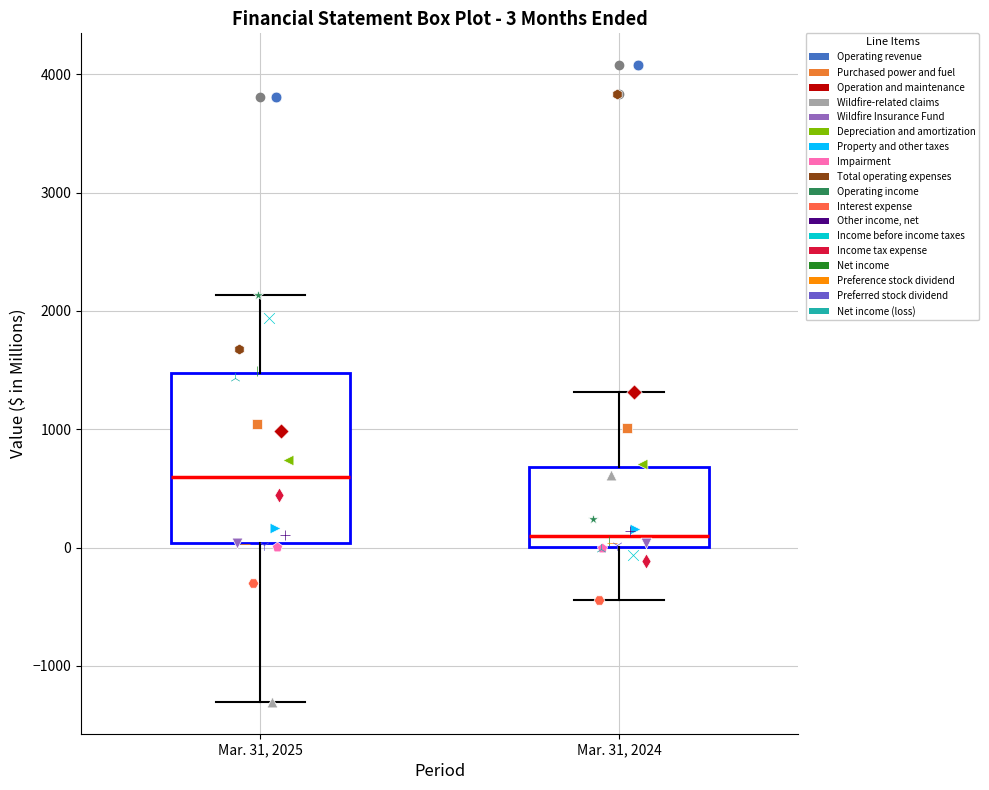

Which box is the tallest, from its lower edge to its upper edge?

Mar. 31, 2025